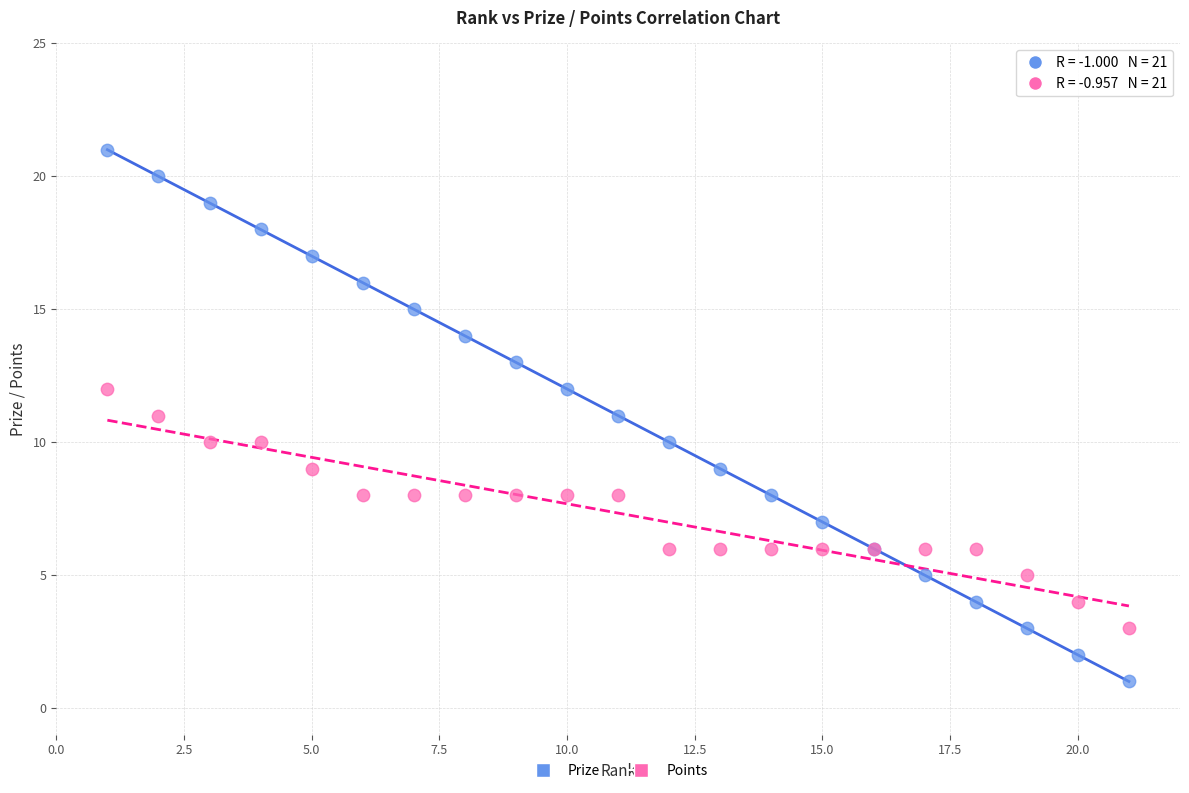

Which series contains the highest Y value?

Prize